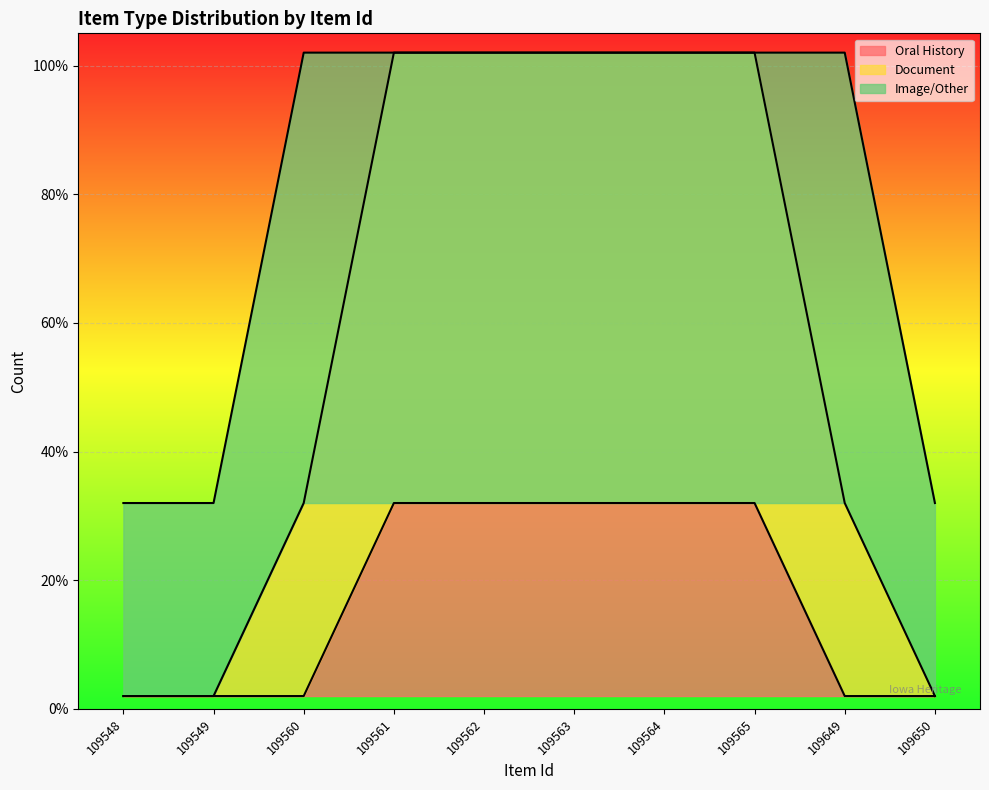

True or false: Image/Other has more than 1 interior local peaks.

False